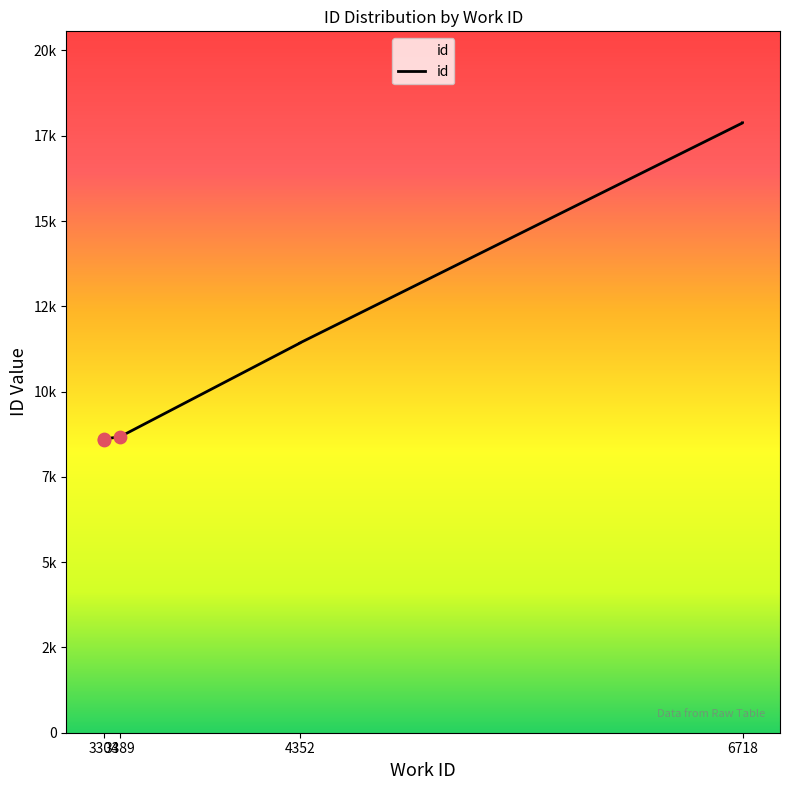

Between 3304 and 6718, which is larger?

6718